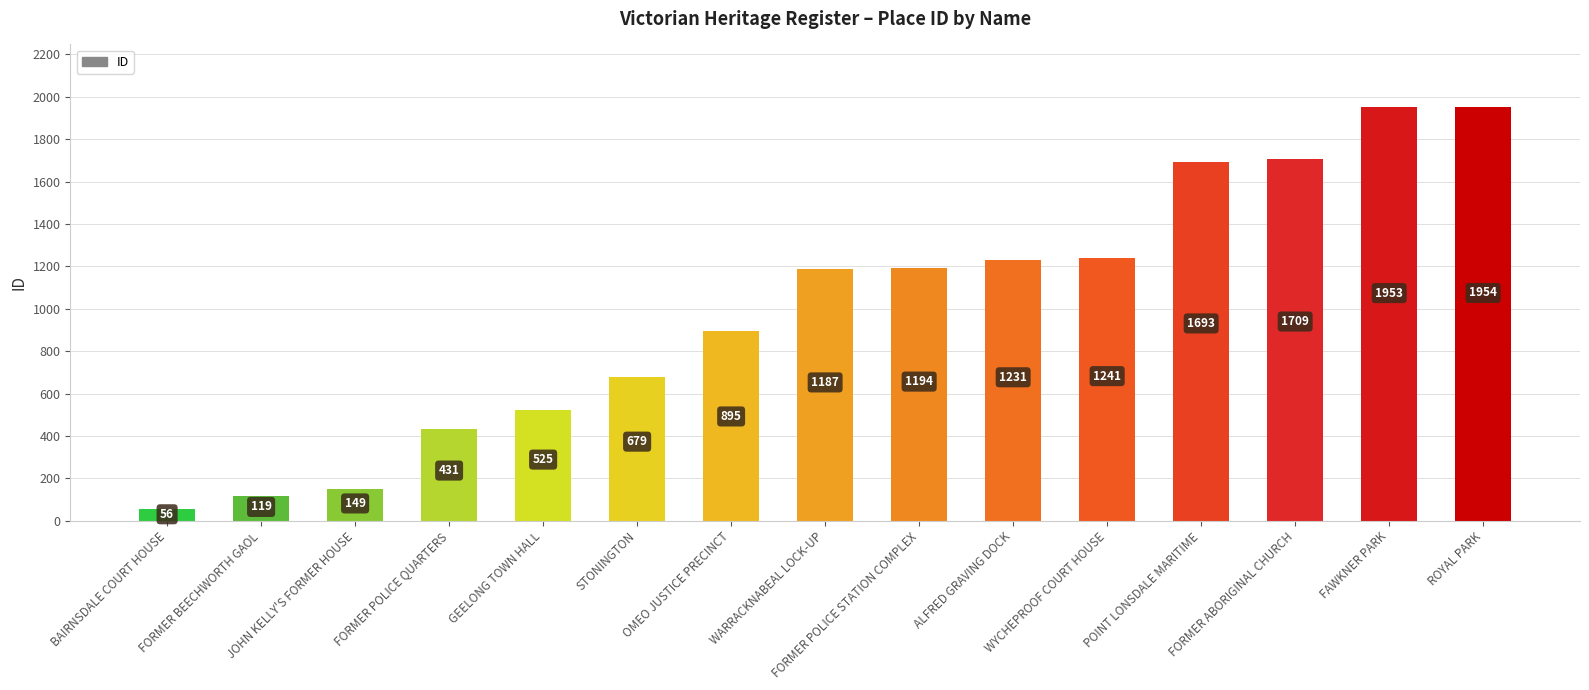

At which category does the chart reach its minimum across all series?

BAIRNSDALE COURT HOUSE